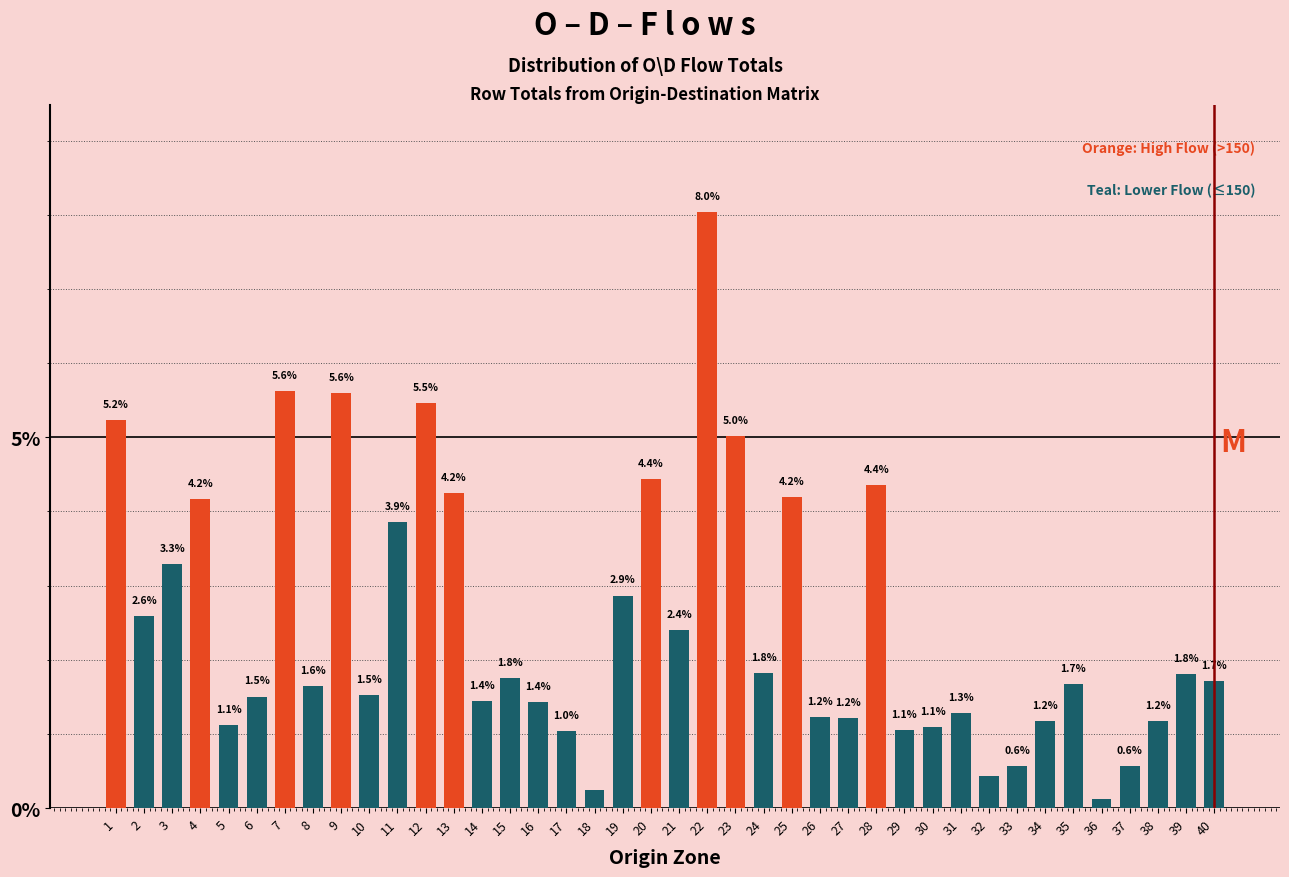

Is it true that the value at 3 is 4.8?

False